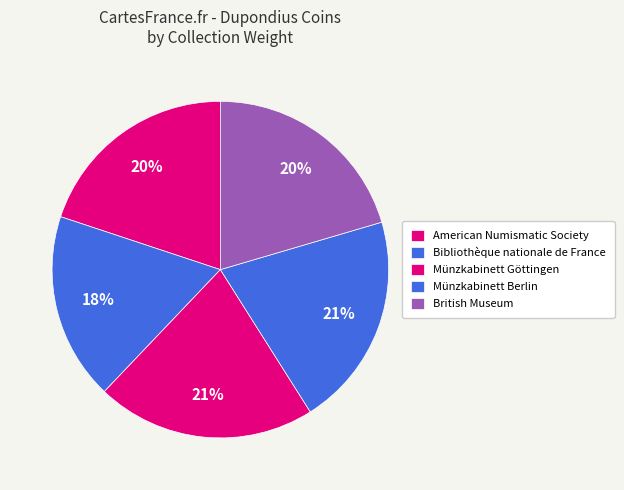

Combined, do Münzkabinett Berlin and Münzkabinett Göttingen account for over 50%?

No